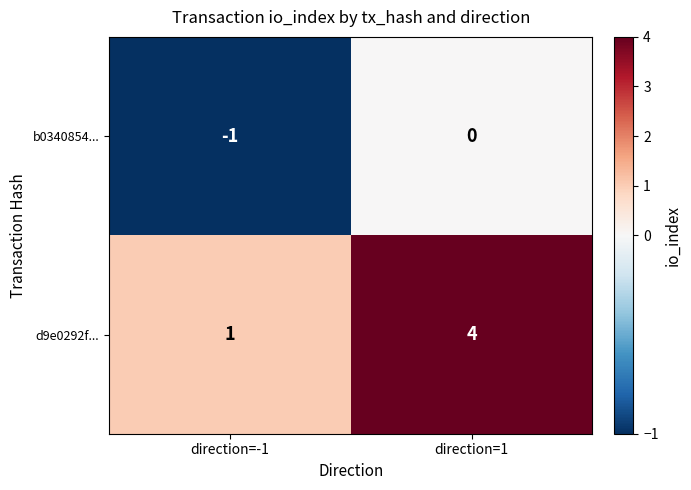

Where is d9e0292f... nearest to the value 2?

direction=-1